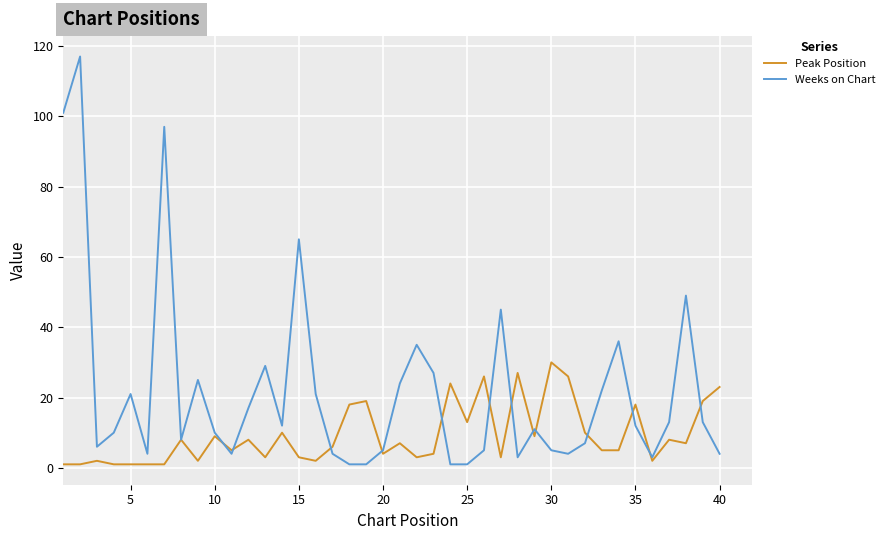

At how many categories does at least one series exceed 16?

26